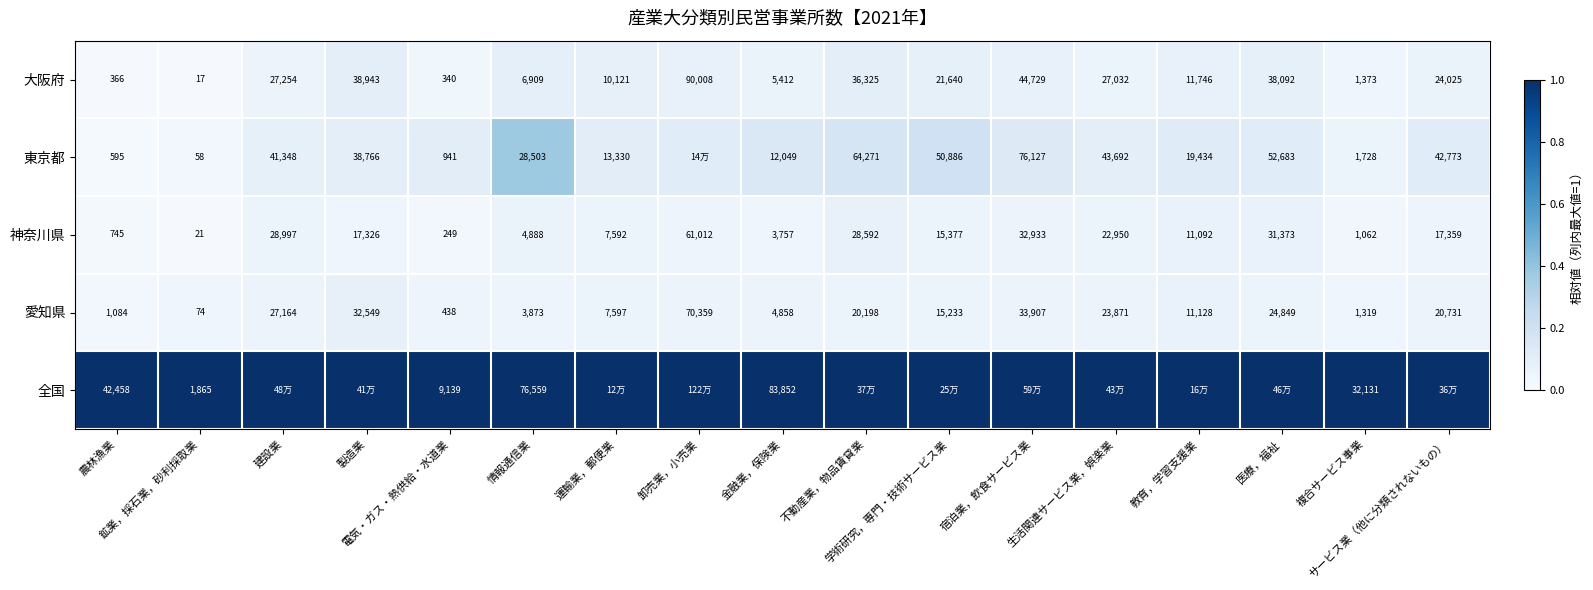

How many distinct data groups are displayed?

5